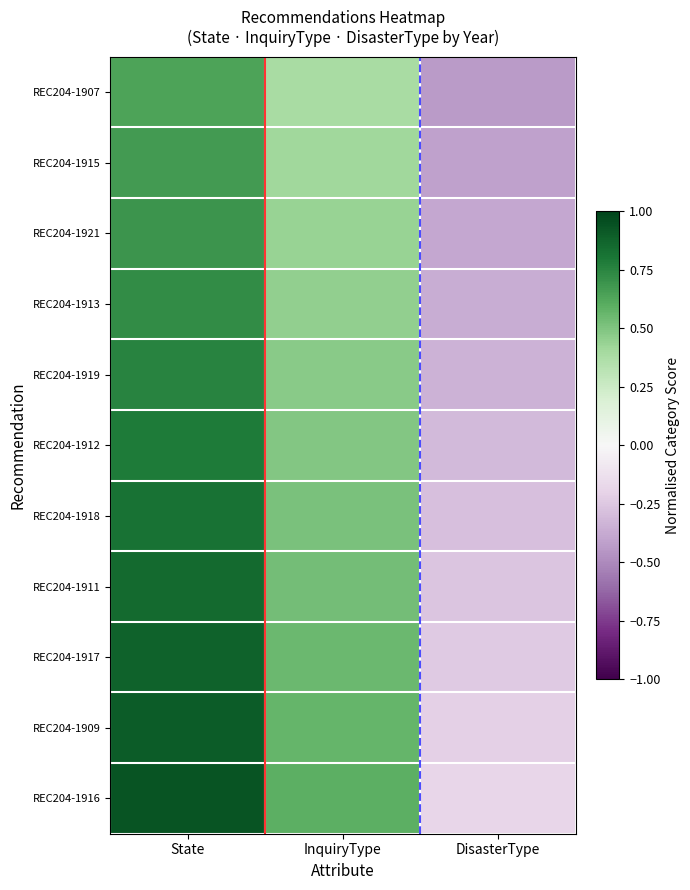

Reading right to left, transcribe all the data shown in this chart.

REC204-1907: DisasterType=-0.4	InquiryType=0.4	State=0.6
REC204-1915: DisasterType=-0.4	InquiryType=0.4	State=0.7
REC204-1921: DisasterType=-0.4	InquiryType=0.4	State=0.7
REC204-1913: DisasterType=-0.4	InquiryType=0.5	State=0.7
REC204-1919: DisasterType=-0.3	InquiryType=0.5	State=0.8
REC204-1912: DisasterType=-0.3	InquiryType=0.5	State=0.8
REC204-1918: DisasterType=-0.3	InquiryType=0.5	State=0.8
REC204-1911: DisasterType=-0.3	InquiryType=0.5	State=0.8
REC204-1917: DisasterType=-0.2	InquiryType=0.6	State=0.9
REC204-1909: DisasterType=-0.2	InquiryType=0.6	State=0.9
REC204-1916: DisasterType=-0.2	InquiryType=0.6	State=0.9